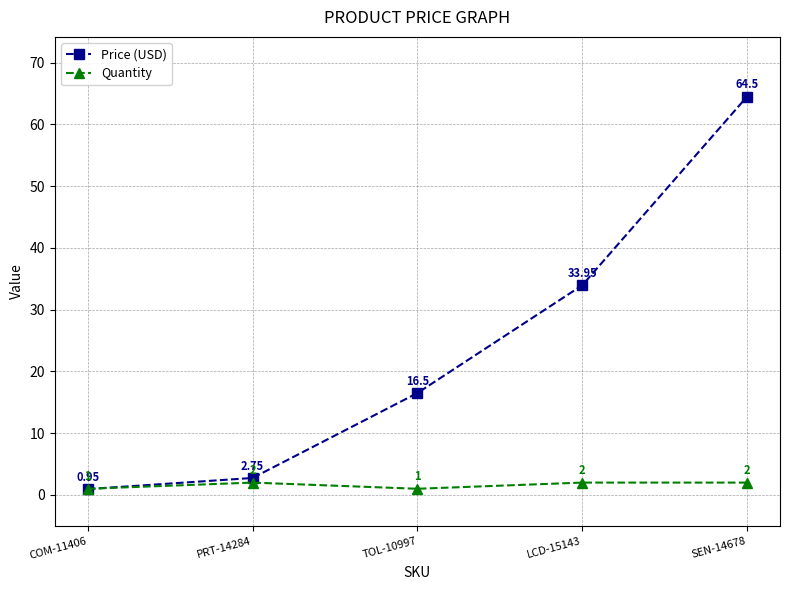

What is the label of the 3rd point from the left?

TOL-10997